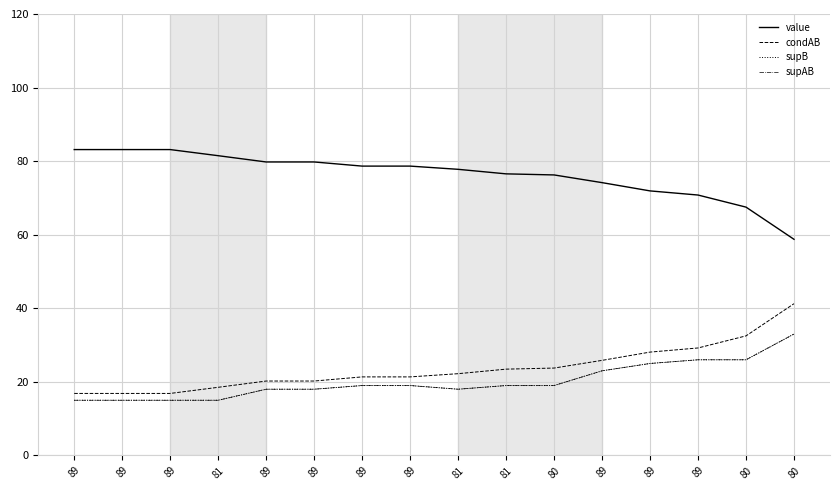

True or false: value and supB cross at least once.

False